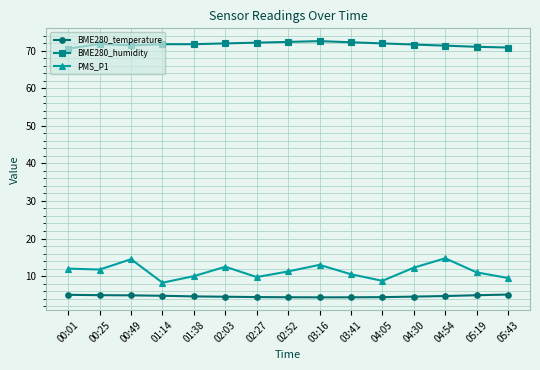

In PMS_P1, how many points are higher than both neighbors (excluding endpoints)?

4